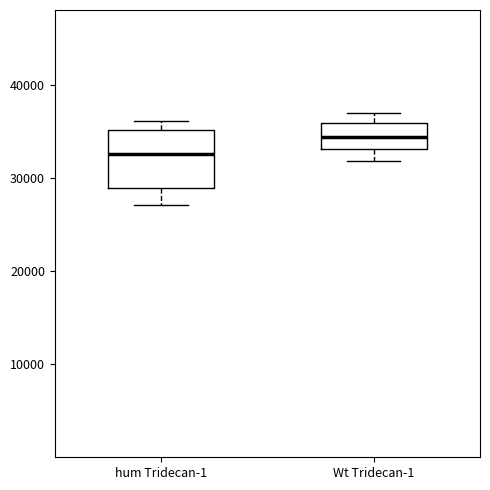

Which box is the tallest, from its lower edge to its upper edge?

hum Tridecan-1